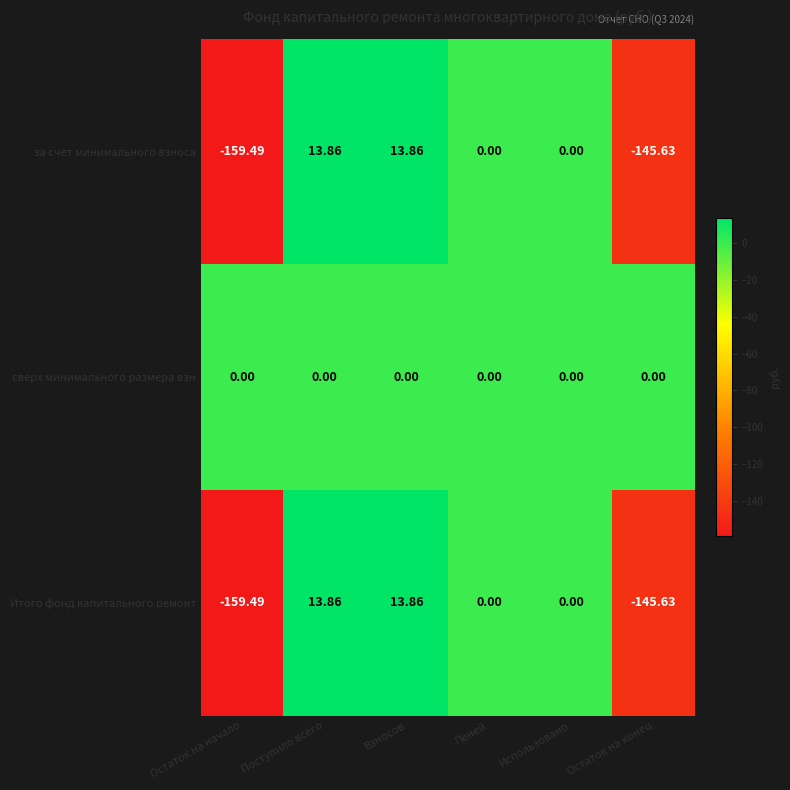

Which label corresponds to the smallest value in the chart?

Остаток на начало